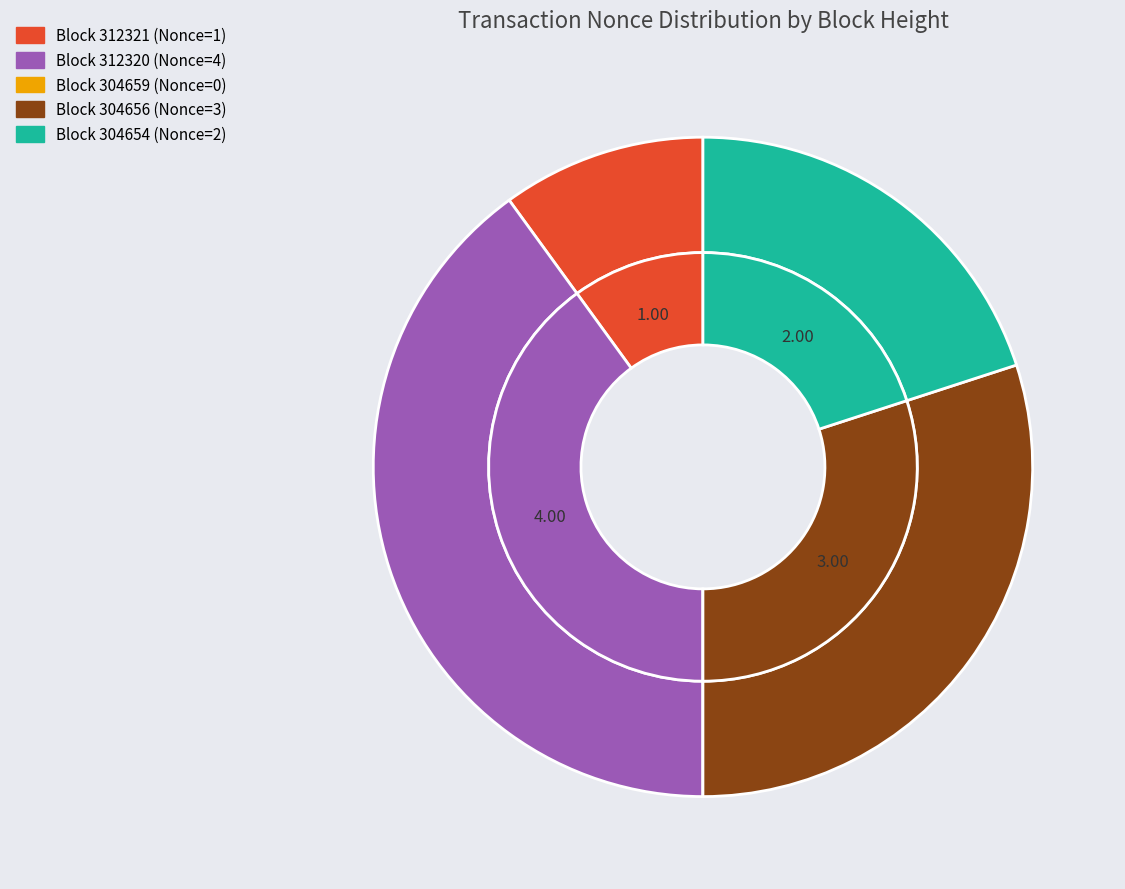

Does 304654 represent more than half of the total?

No